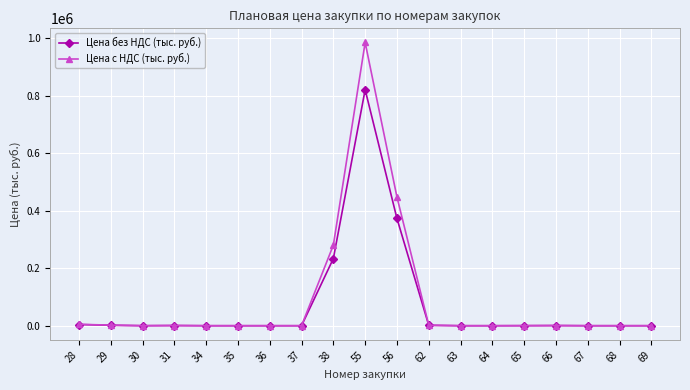

What are all the series names shown in the legend?

Цена без НДС (тыс. руб.), Цена с НДС (тыс. руб.)